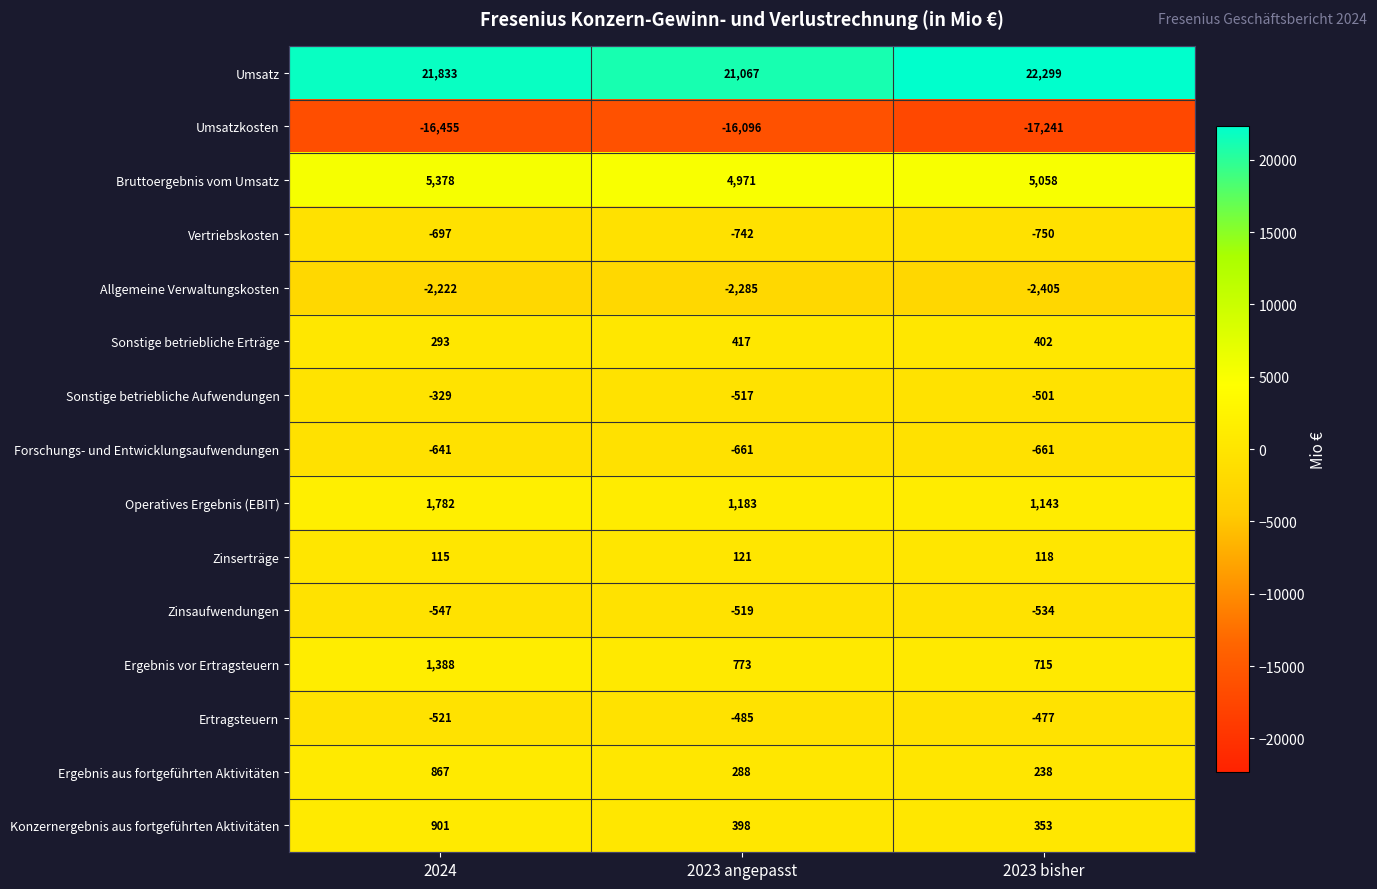

Which series has the widest spread of values?

Umsatz